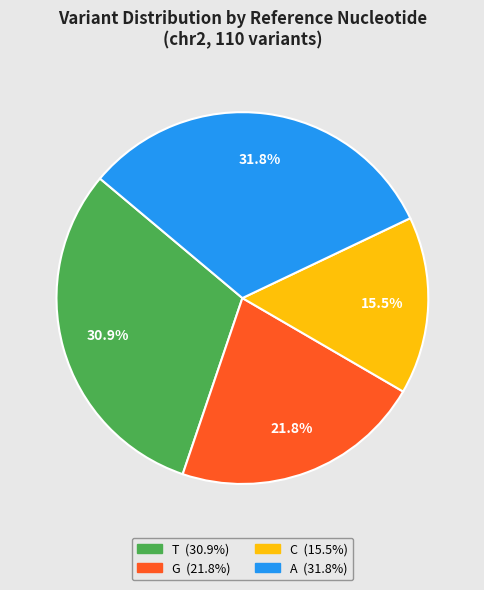

Between G and C, which is larger?

G